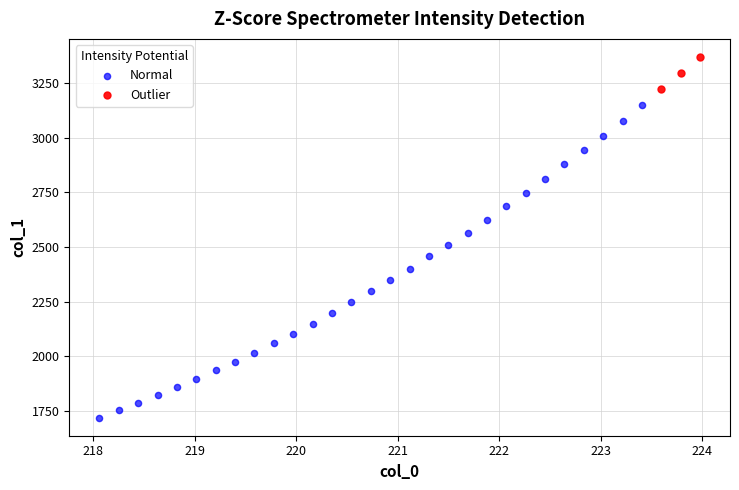

Which series reaches the maximum Y coordinate?

Outlier